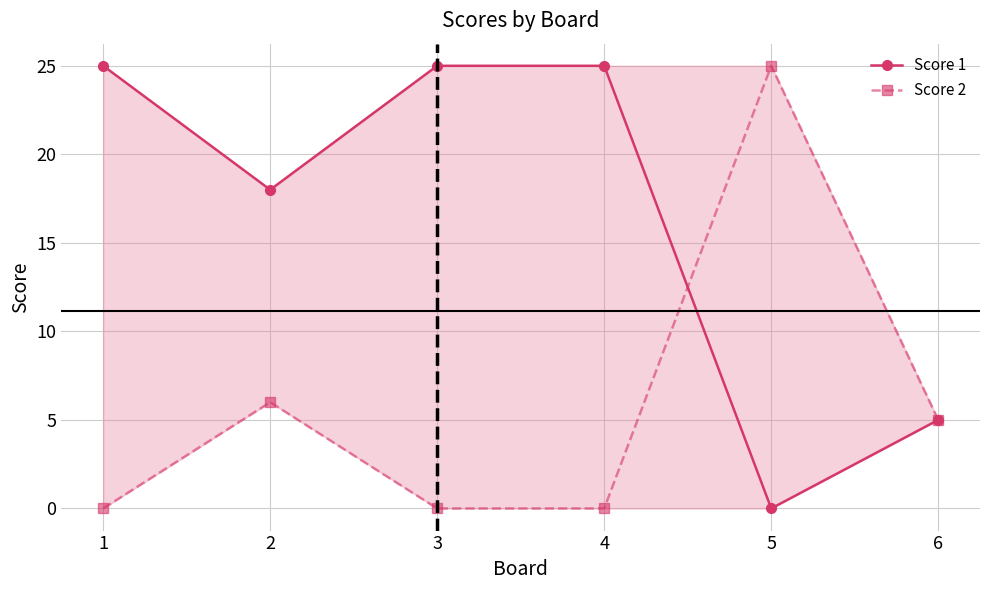

Between 3 and 4, which is larger?

3